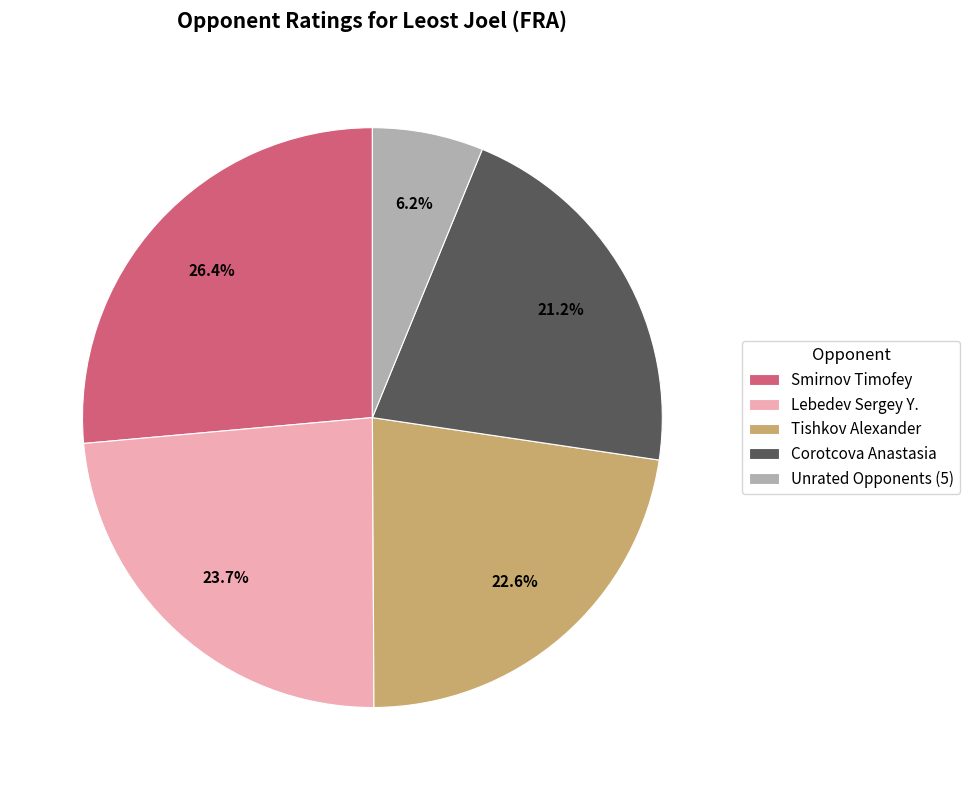

Does Unrated Opponents (5) account for over 50% of the chart?

No